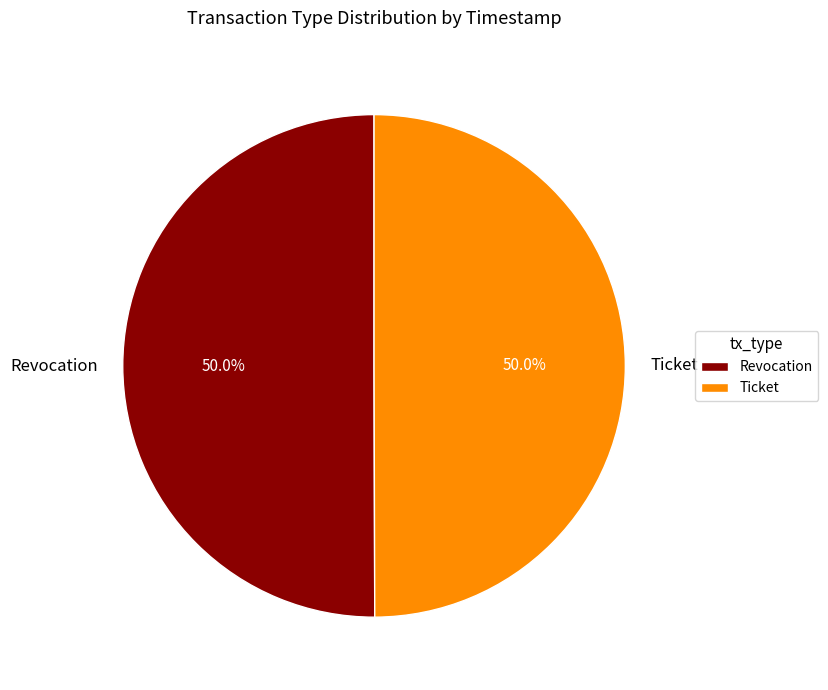

What is the total percentage of Revocation and Ticket?

100.0%